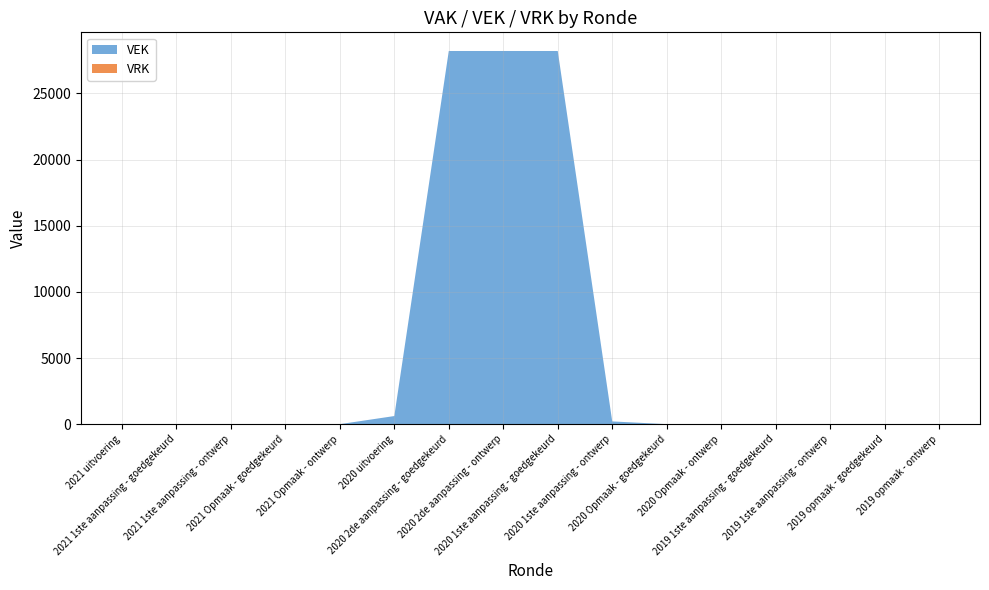

Reading left to right, transcribe all the data shown in this chart.

VEK: 18	0	0	0	0	613	28207	28207	28207	207	0	0	0	0	0	0
VRK: 0	0	0	0	0	0	0	0	0	0	0	0	0	0	0	0